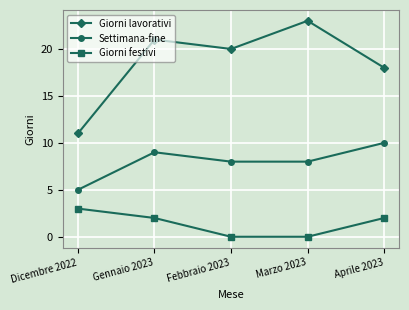

What is the difference between the Giorni festivi values at Dicembre 2022 and Febbraio 2023?

3